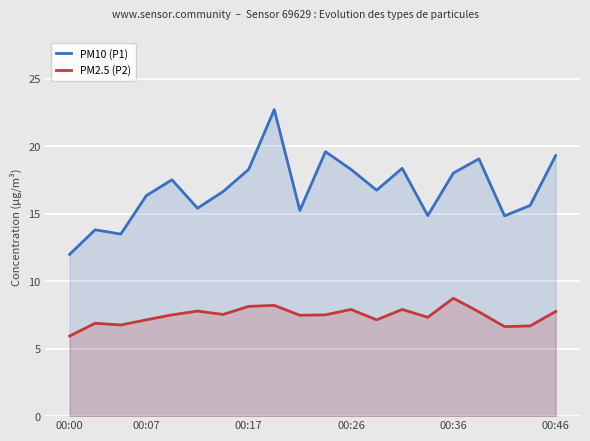

True or false: PM10 (P1) and PM2.5 (P2) intersect in this chart.

False